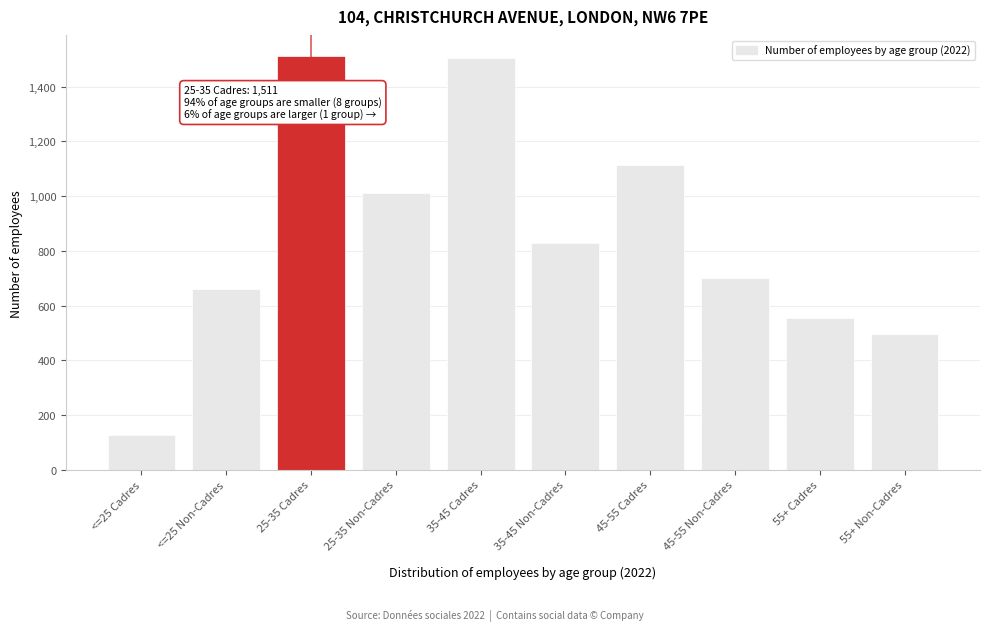

Reading left to right, list all the values displayed in this chart.

<=25 Cadres=127	<=25 Non-Cadres=662	25-35 Cadres=1511	25-35 Non-Cadres=1011	35-45 Cadres=1503	35-45 Non-Cadres=830	45-55 Cadres=1113	45-55 Non-Cadres=700	55+ Cadres=555	55+ Non-Cadres=496